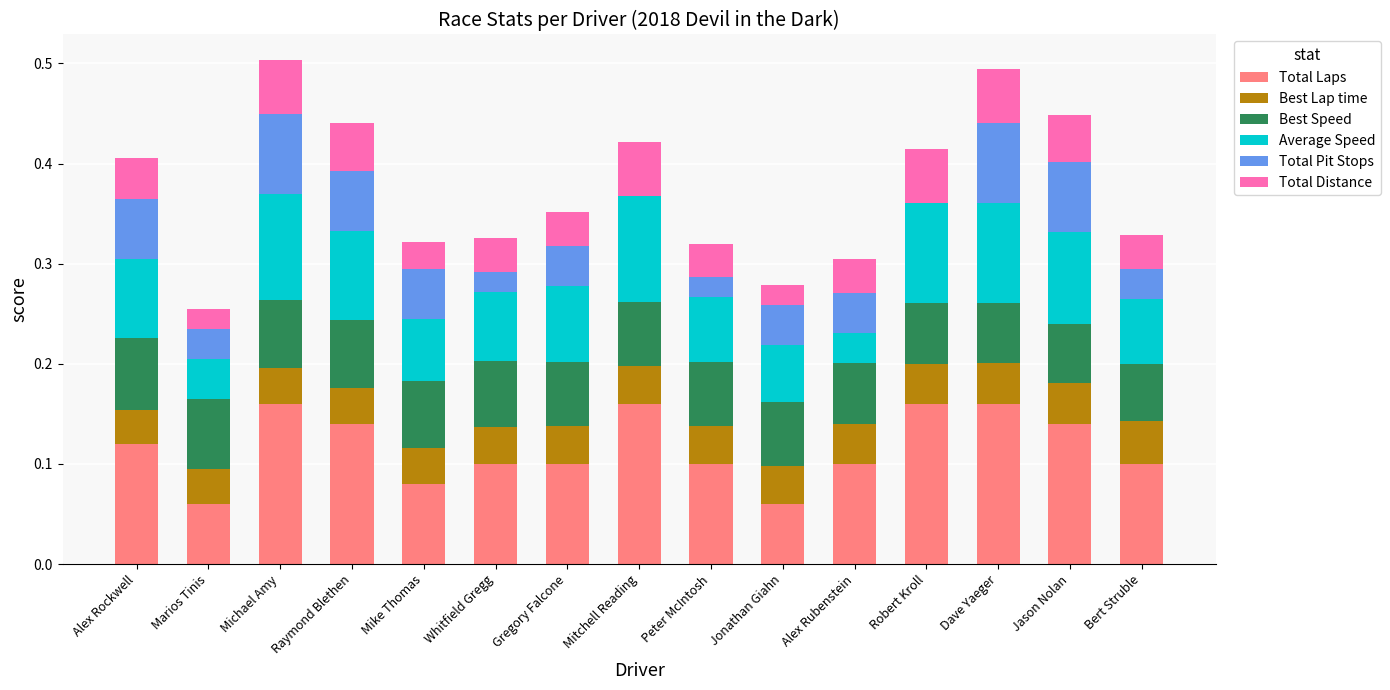

The value of Total Laps at Peter McIntosh is 0.1. True or false?

True